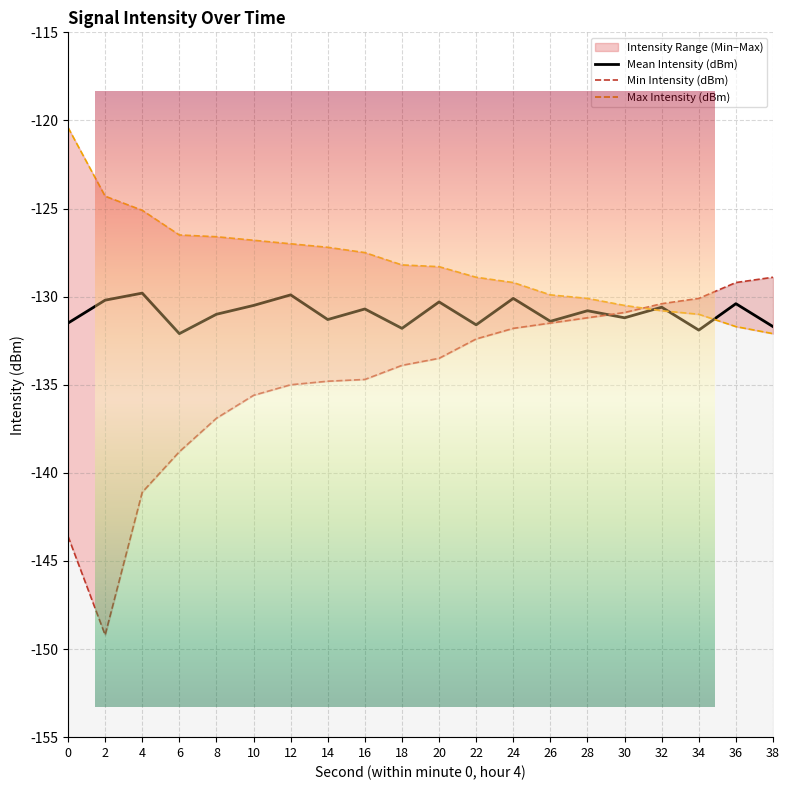

Which has a higher value, 24 or 4?

4